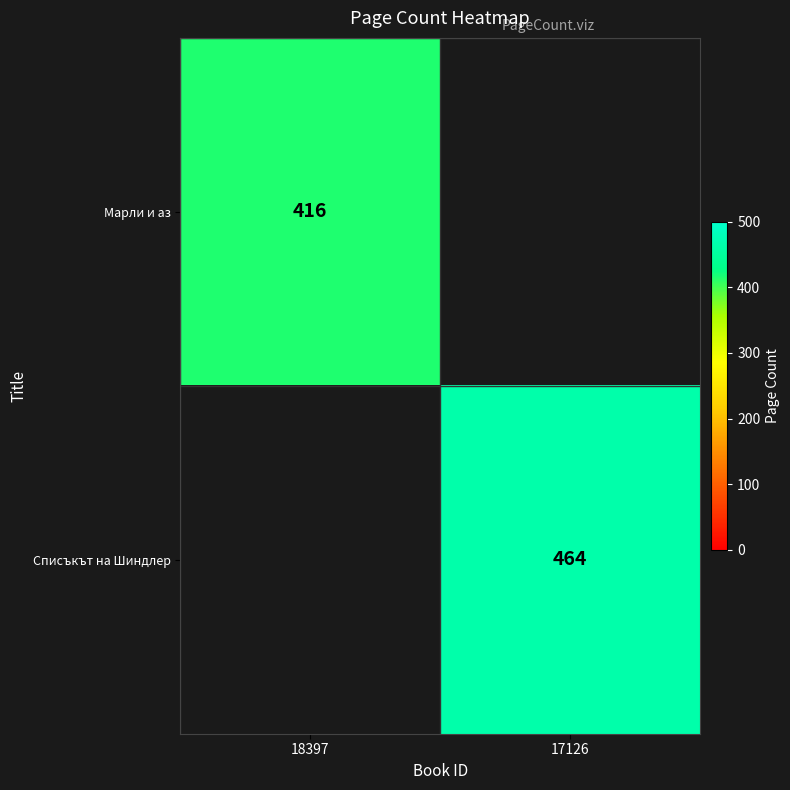

True or false: Списъкът на Шиндлер has a value of 143 at 17126.

False